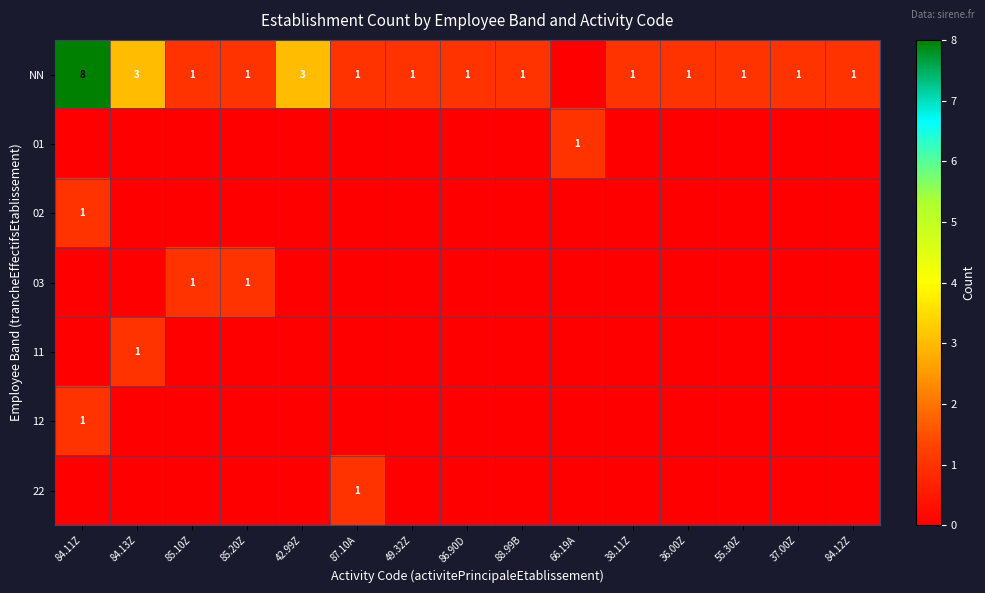

Which has a higher value, 37.00Z or 38.11Z?

37.00Z